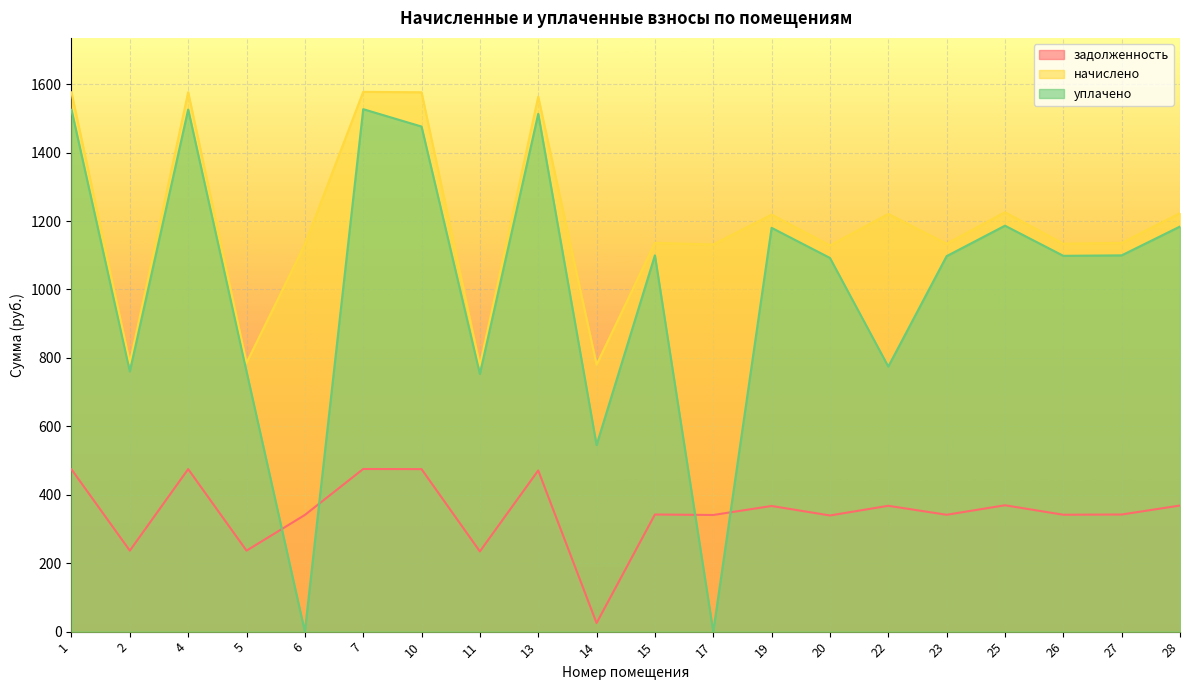

What is the difference between the maximum and second lowest values in the задолженность series?

240.9